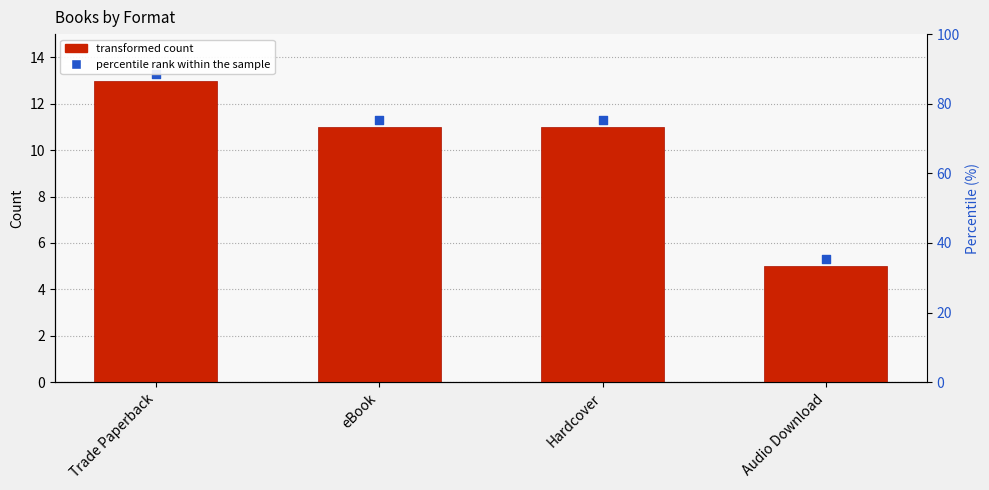

Is the value of Count of Titles at Hardcover greater than the value of percentile rank within sample at Trade Paperback?

No